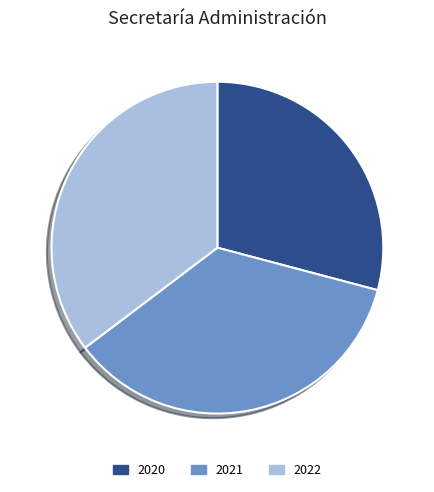

Which category has the smallest portion of the pie?

2020